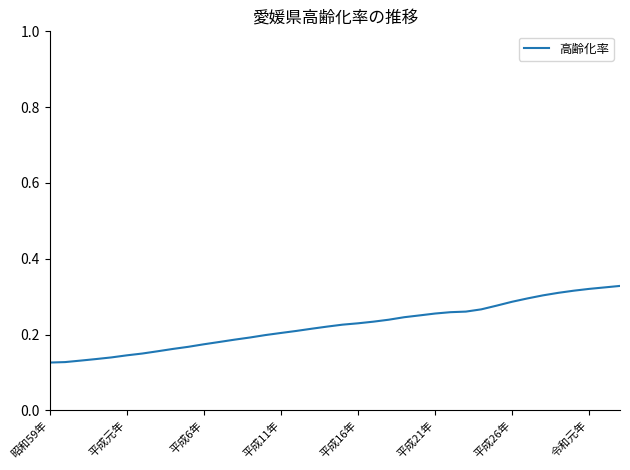

Is this an area chart (filled region under the line)?

No